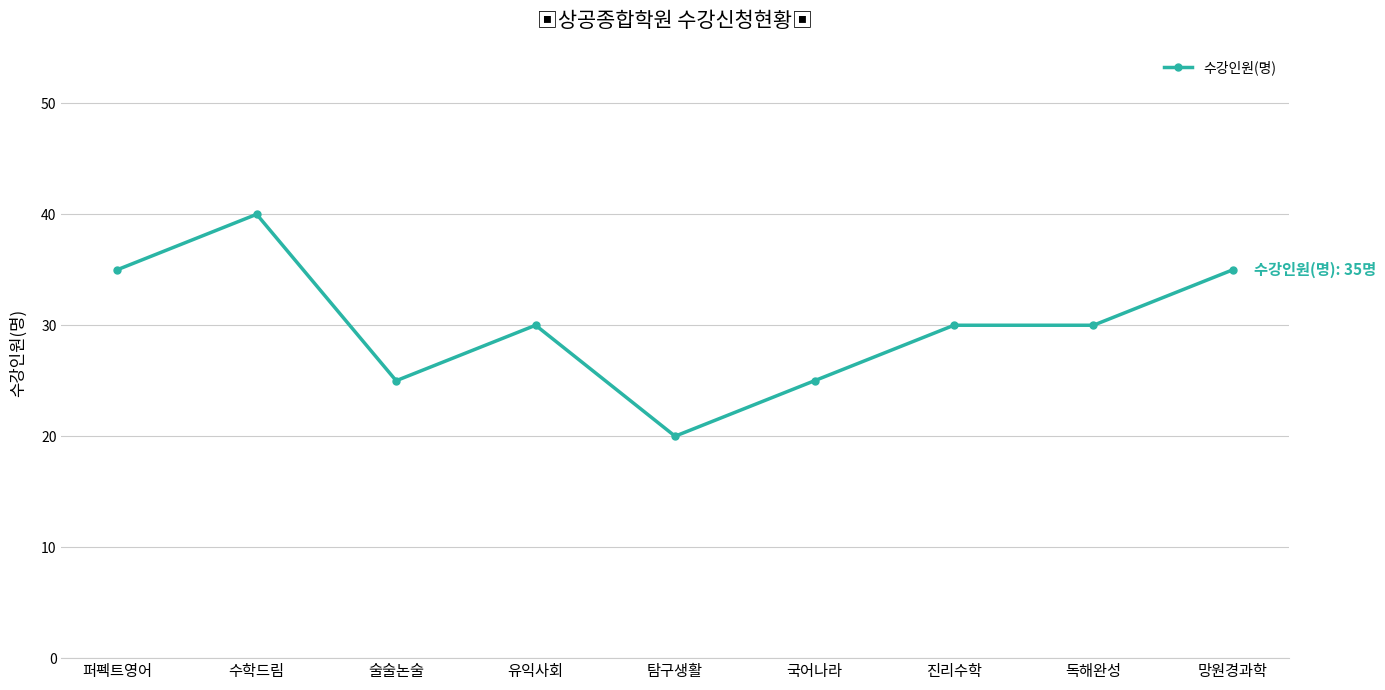

What is the sum of the values at 진리수학 and 술술논술?

55